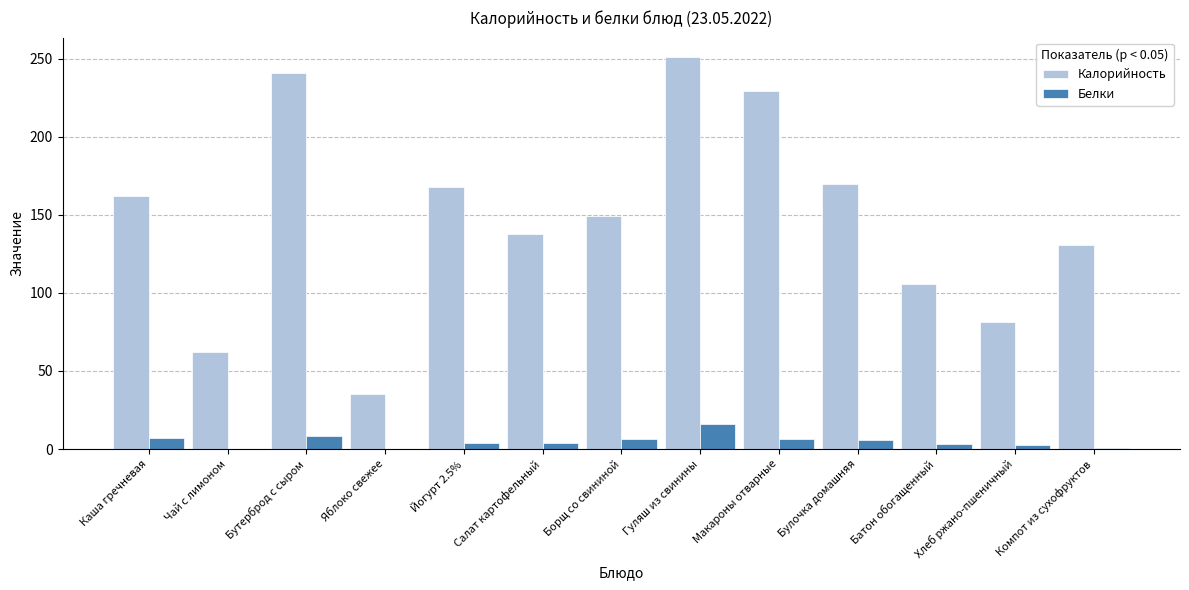

What is the sum of all Калорийность values?

1924.0